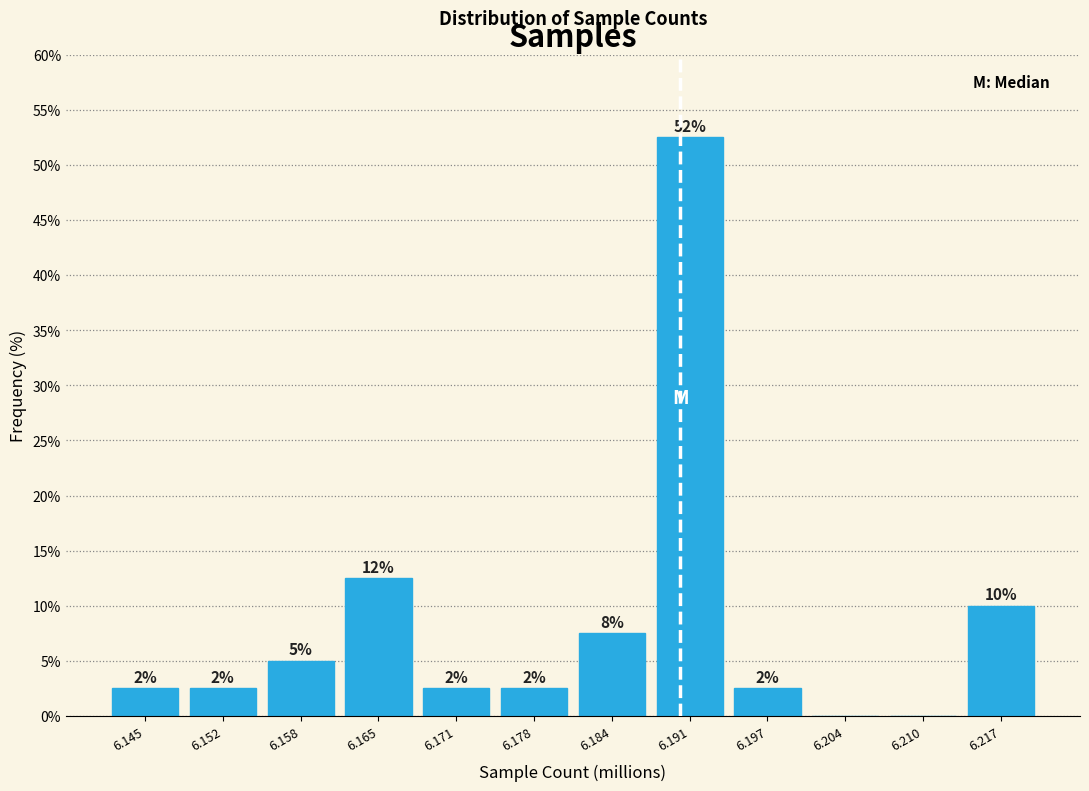

Are the bars horizontal?

No